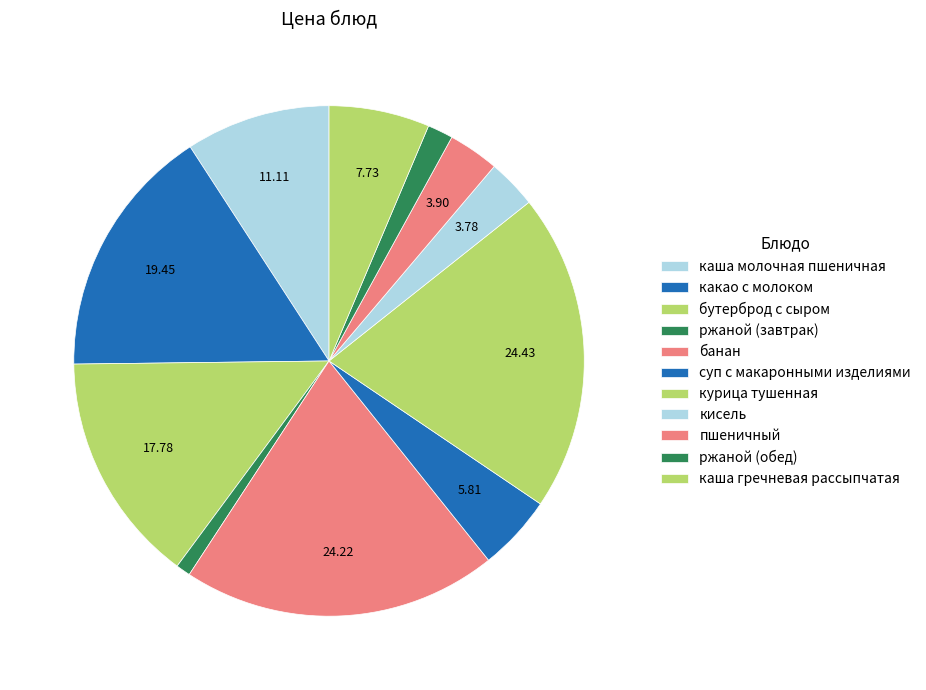

Count the number of slices in the pie.

11